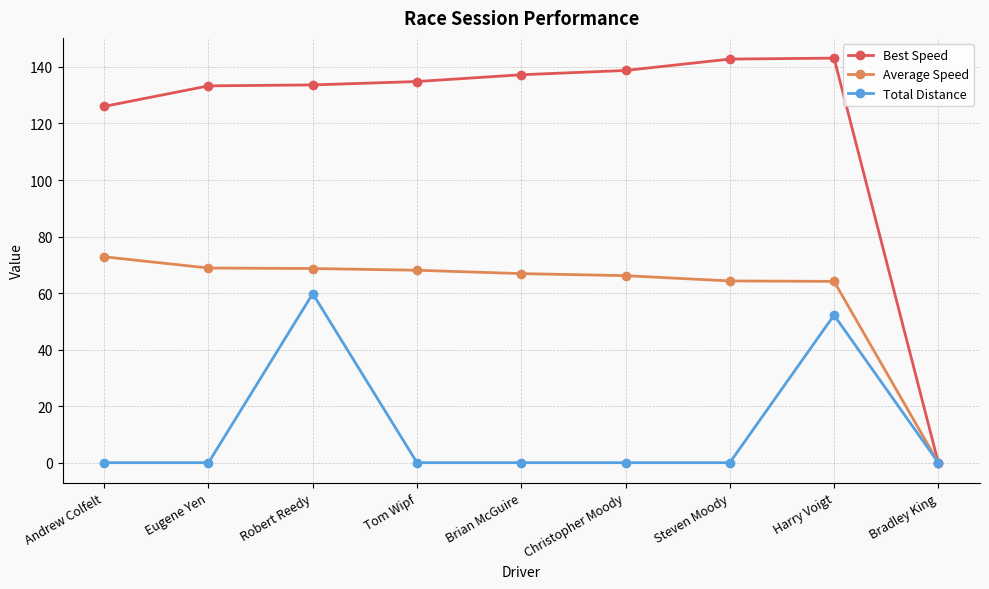

What is the difference between the second highest and minimum values in the Best Speed series?

142.8